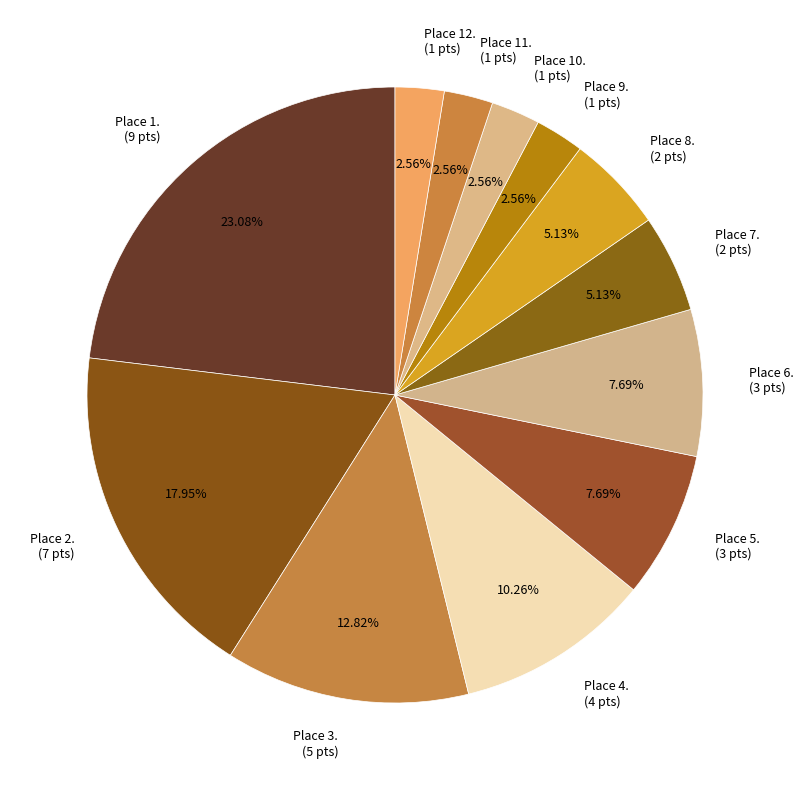

Is the sum of Place 1. (9 pts) and Place 8. (2 pts) greater than half?

No